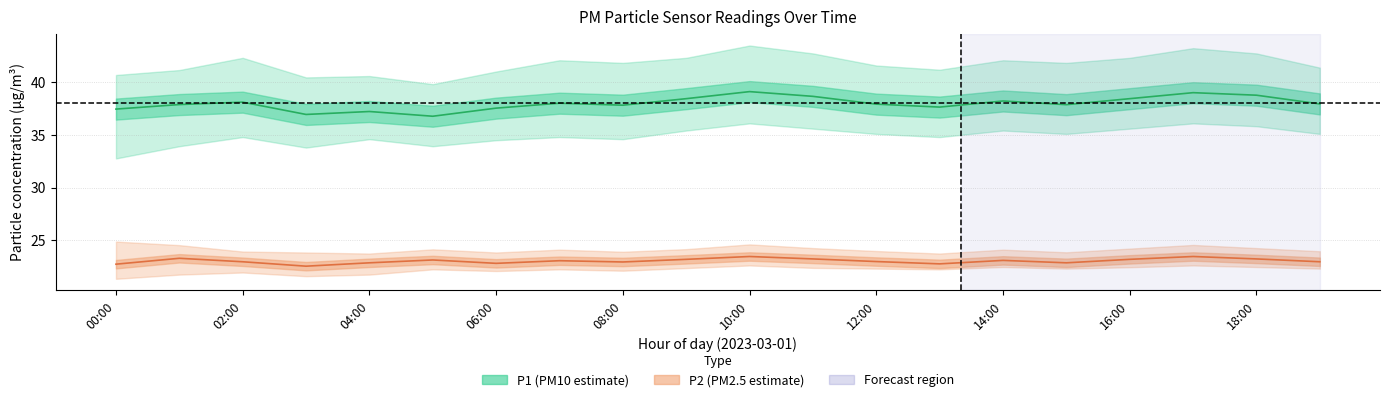

At which label is P2 closest to 22?

03:00